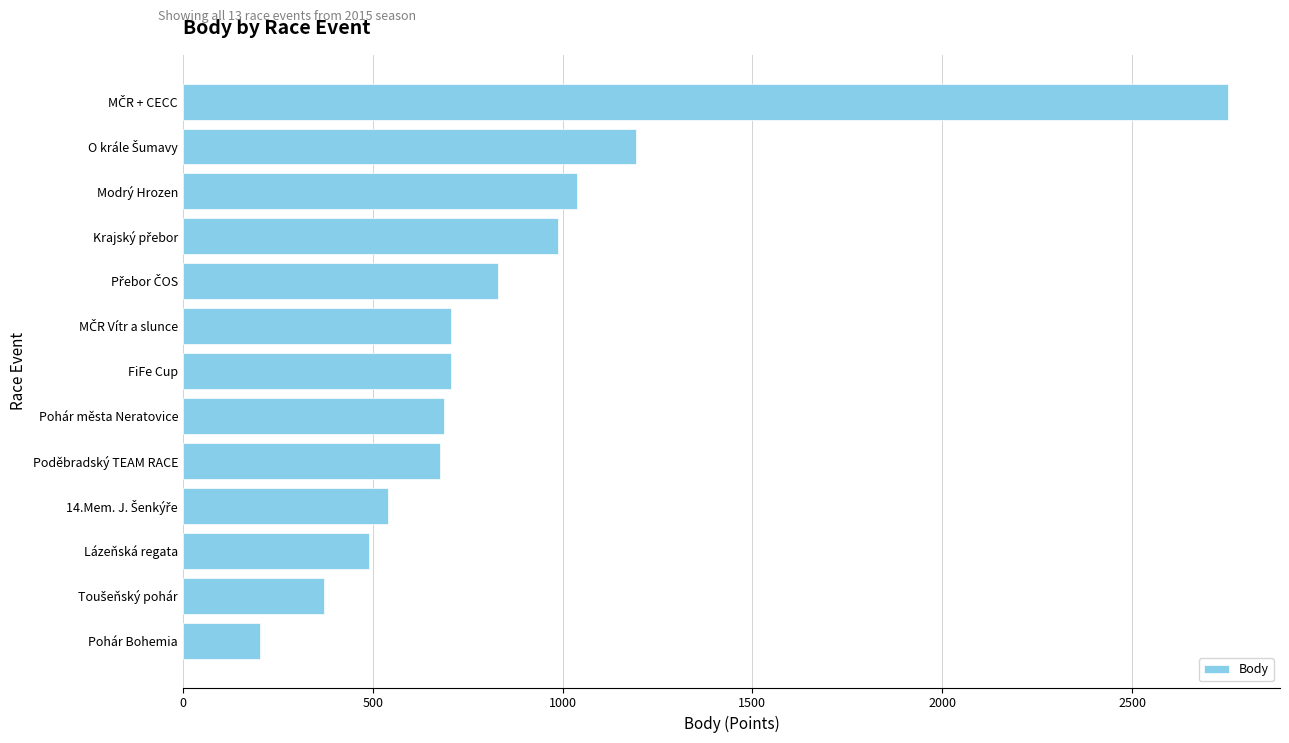

Is it true that the value at Pohár Bohemia is 202?

True